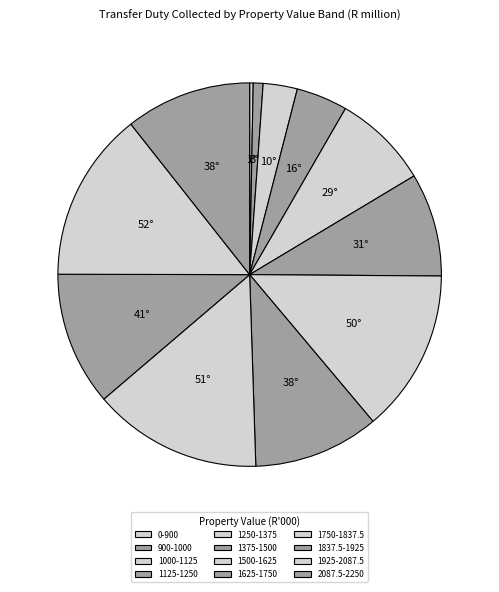

To the nearest percent, what is the combined percentage of 1625-1750 and 1250-1375?

19%